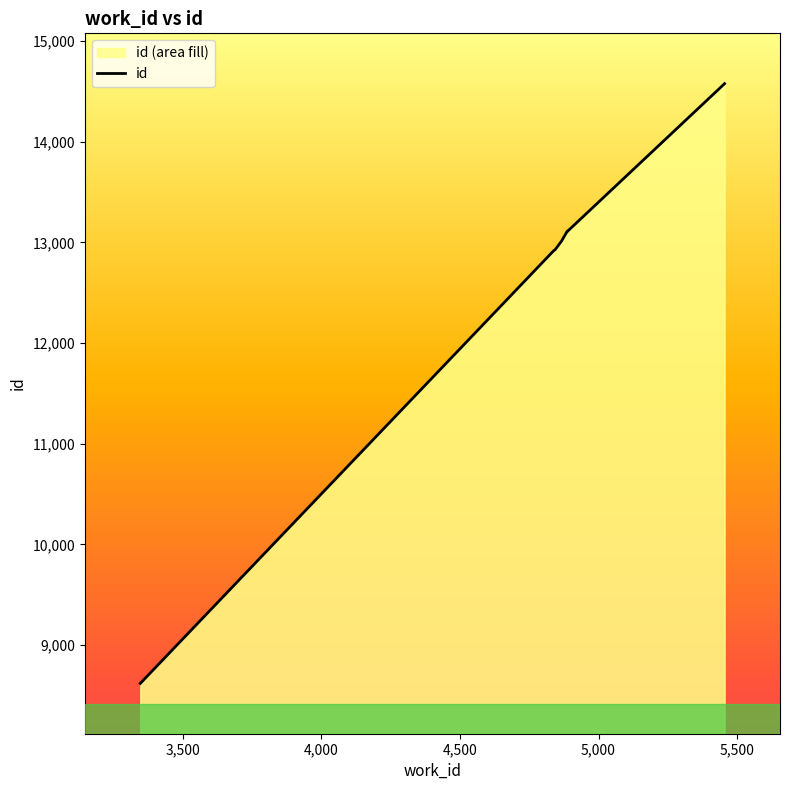

How many values are below 12927?

5